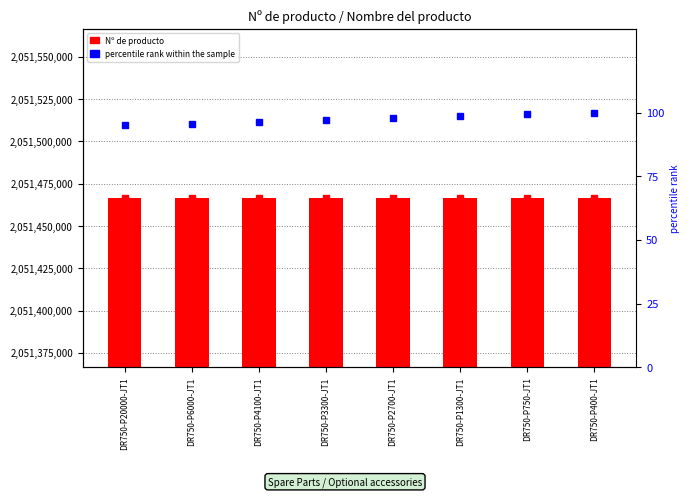

How many groups of bars are there?

8